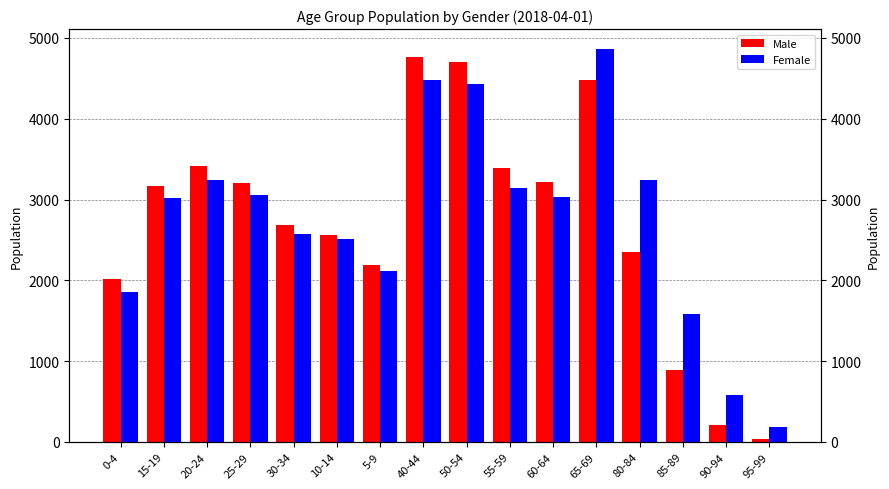

Rank the series at 10-14 from highest to lowest value.

Male, Female